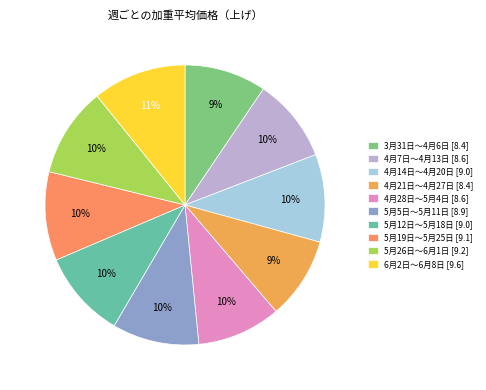

Rank the categories by value from highest to lowest.

6月2日～6月8日, 5月26日～6月1日, 5月19日～5月25日, 4月14日～4月20日, 5月12日～5月18日, 5月5日～5月11日, 4月7日～4月13日, 4月28日～5月4日, 3月31日～4月6日, 4月21日～4月27日